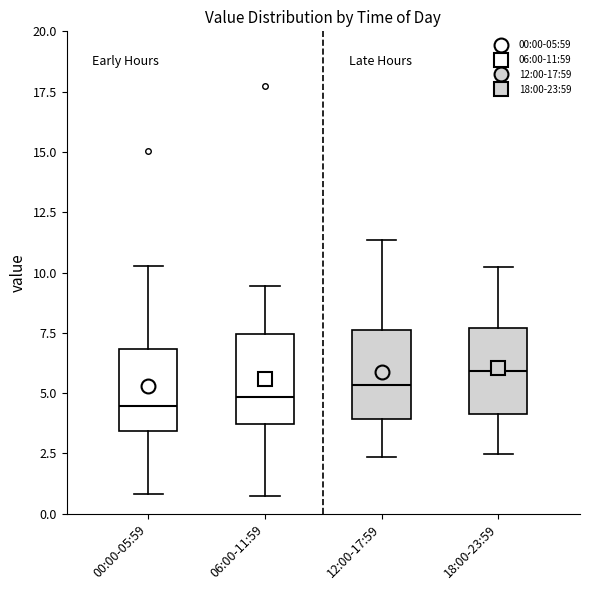

Which box has the highest median line?

18:00-23:59